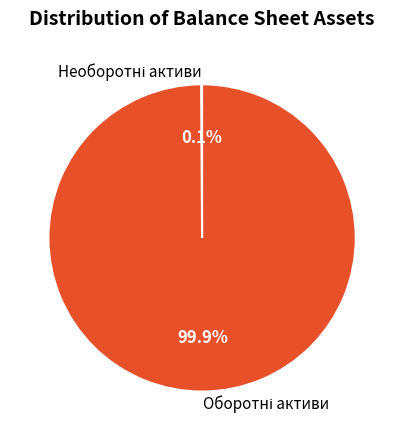

Does any single category account for the majority?

Yes